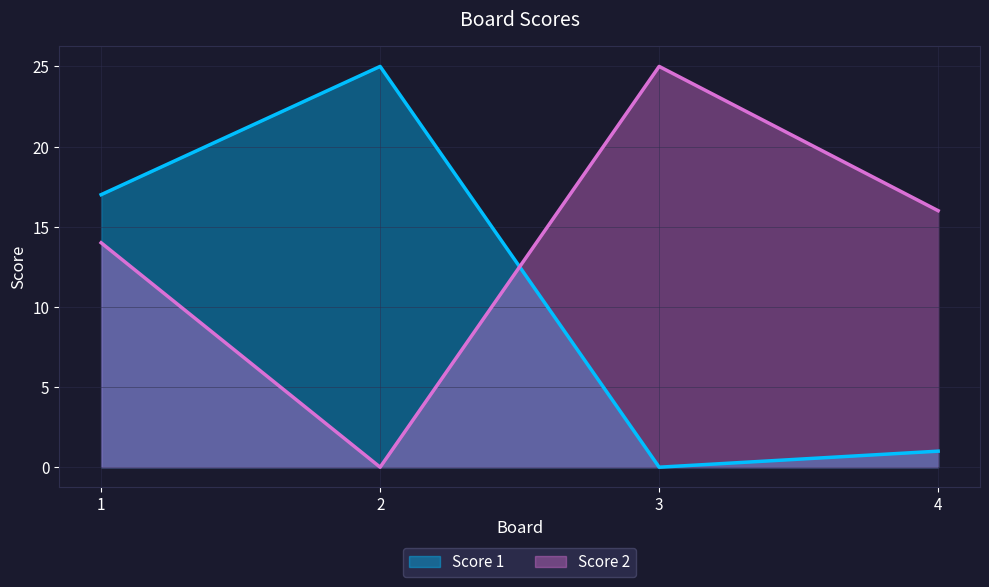

Where is the first local maximum for Score 2?

3